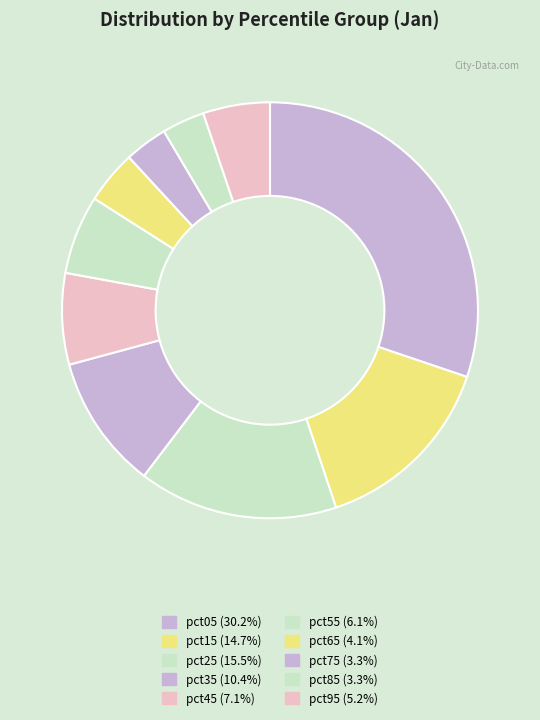

What percentage do pct35 and pct65 together represent?

14.6%